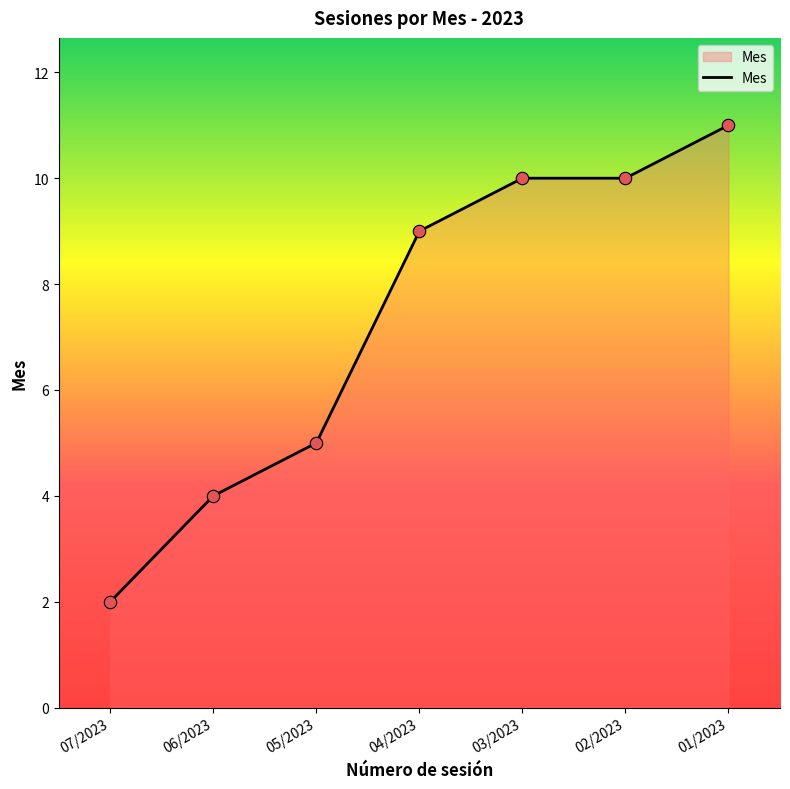

Which has a higher value, 07/2023 or 01/2023?

01/2023